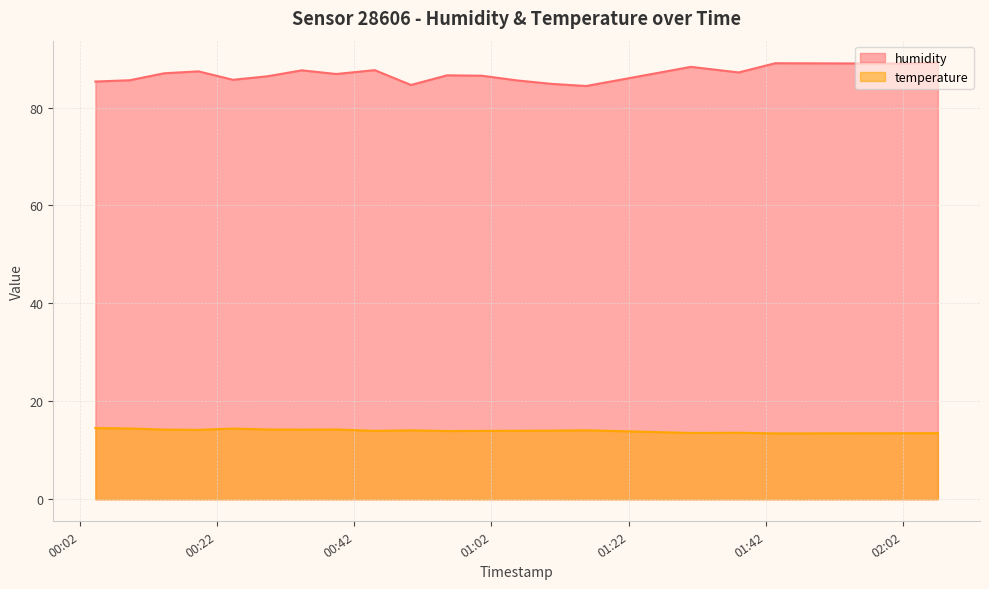

How many data points in temperature are above 14?

11